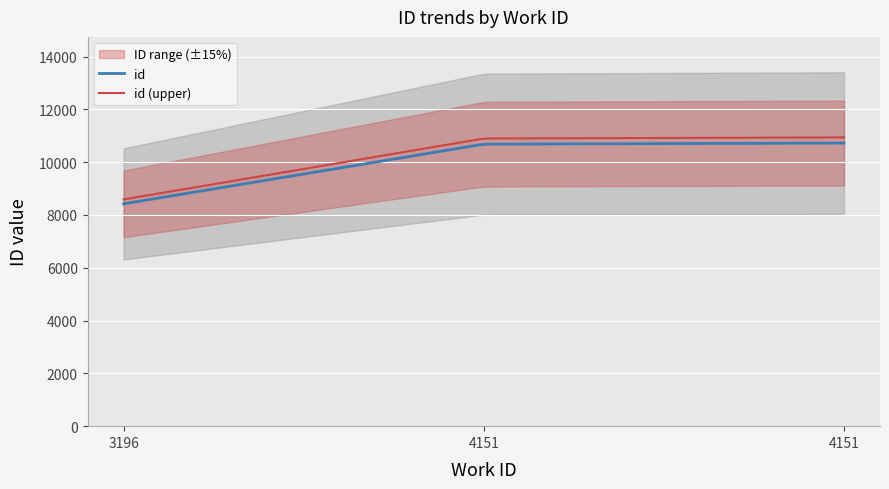

At which category does the chart reach its peak across all series?

4151